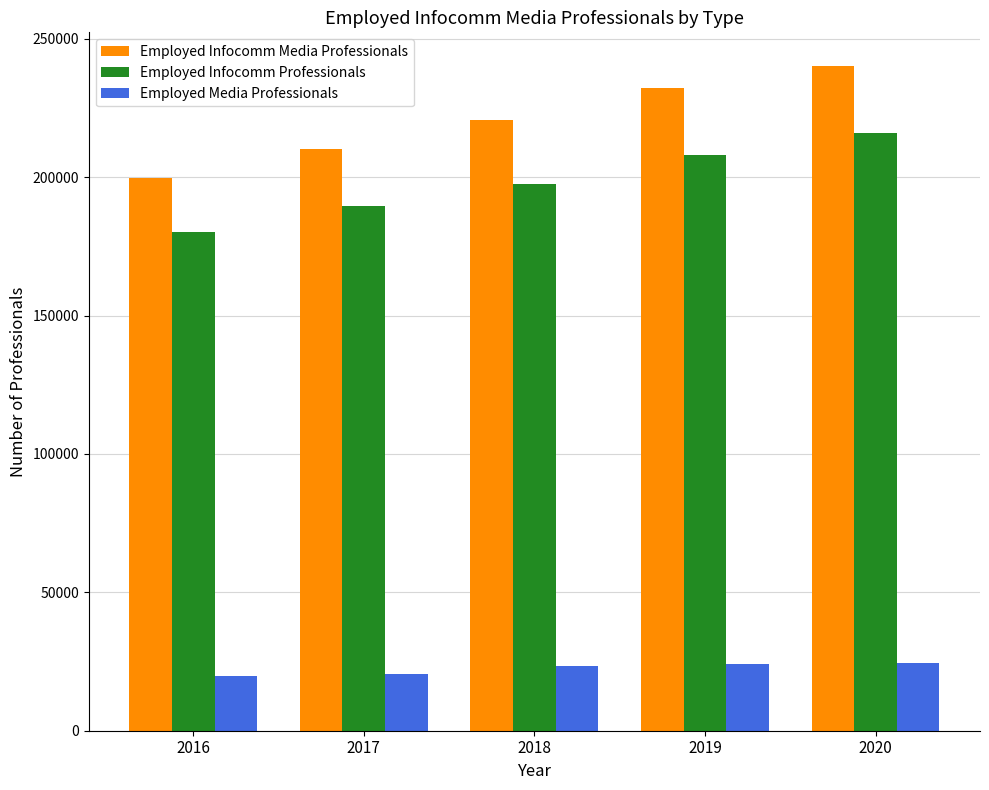

How many series are shown in this chart?

3